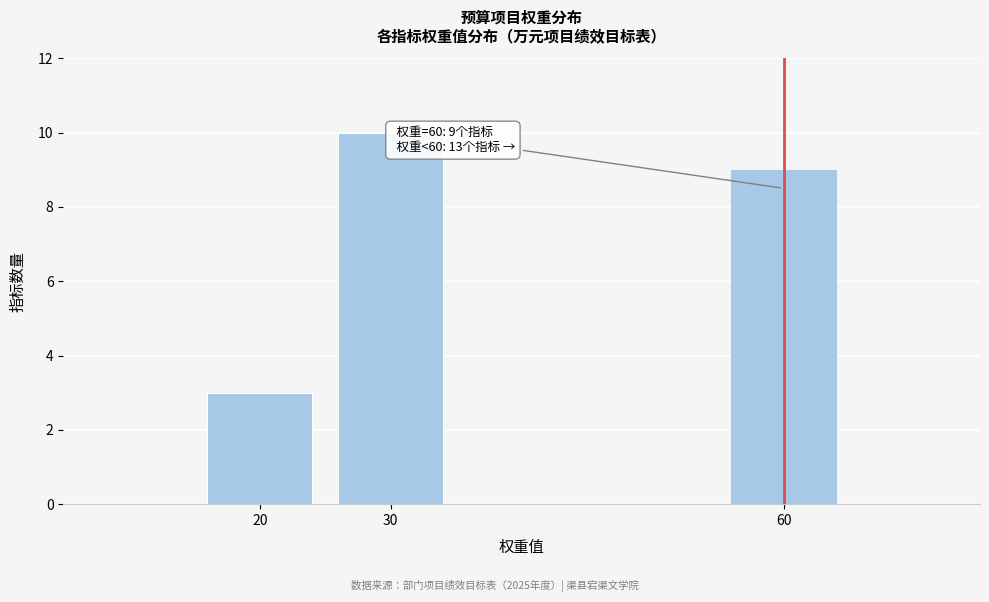

Reading left to right, transcribe all the data shown in this chart.

3	10	9